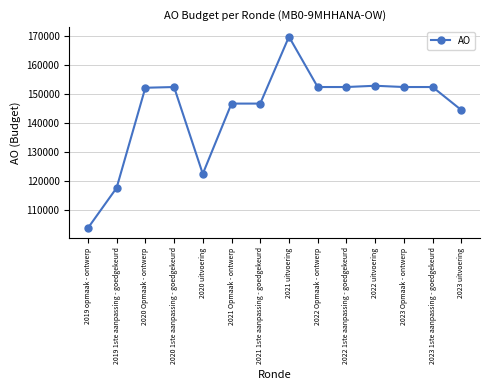

True or false: there are more than 2 points higher than both neighbors.

True